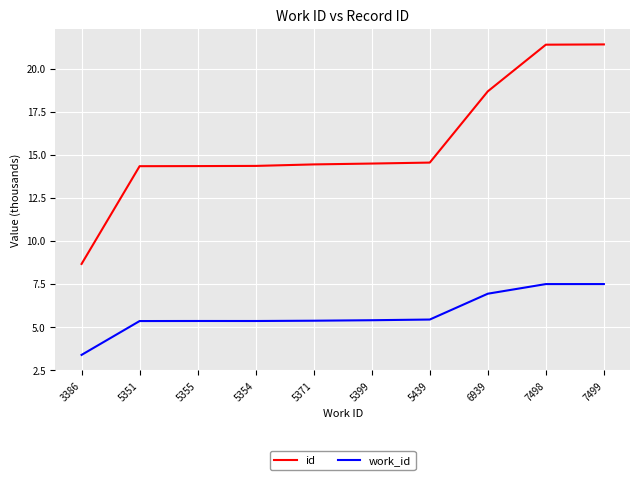

What is the approximate value of work_id at 7498?

7.5